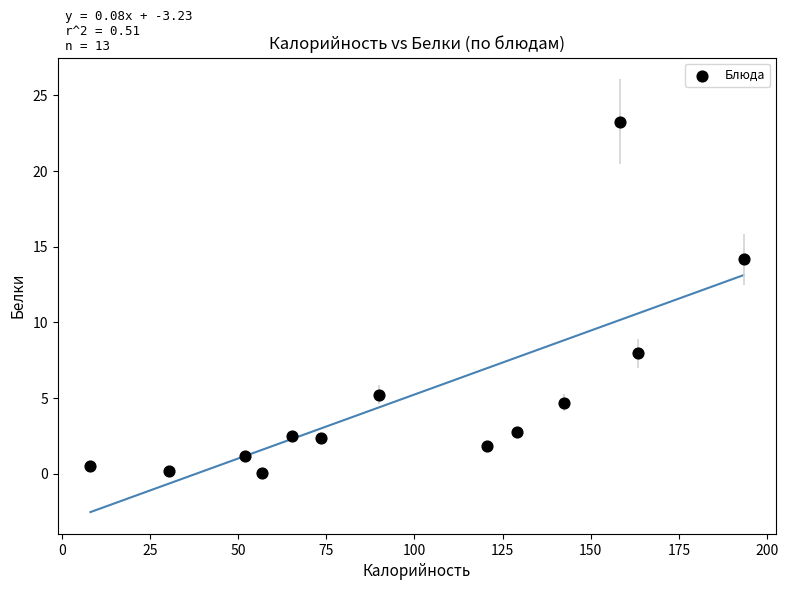

What is the range of X values (max minus min)?

185.2